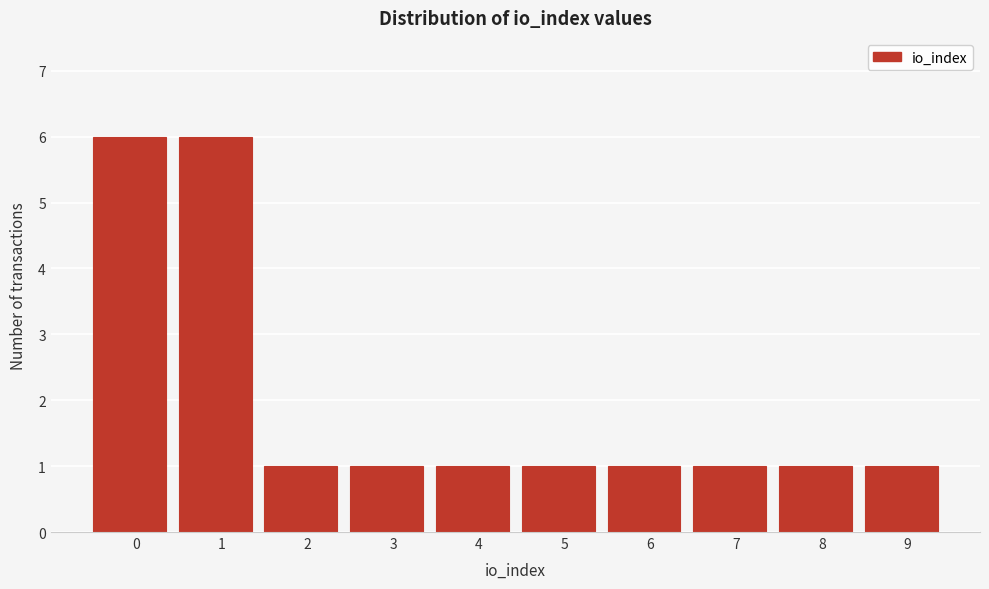

Reading left to right, transcribe all the data shown in this chart.

0=6	1=6	2=1	3=1	4=1	5=1	6=1	7=1	8=1	9=1